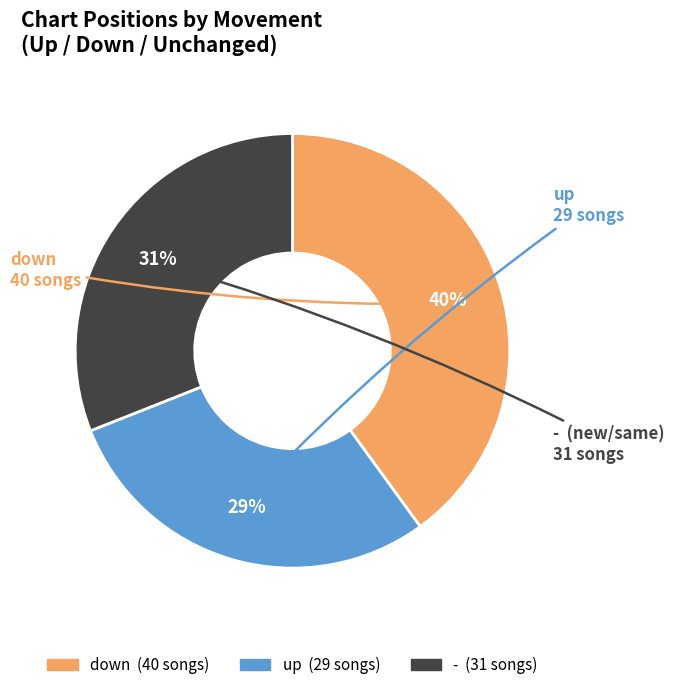

Which category has the smallest portion of the pie?

up